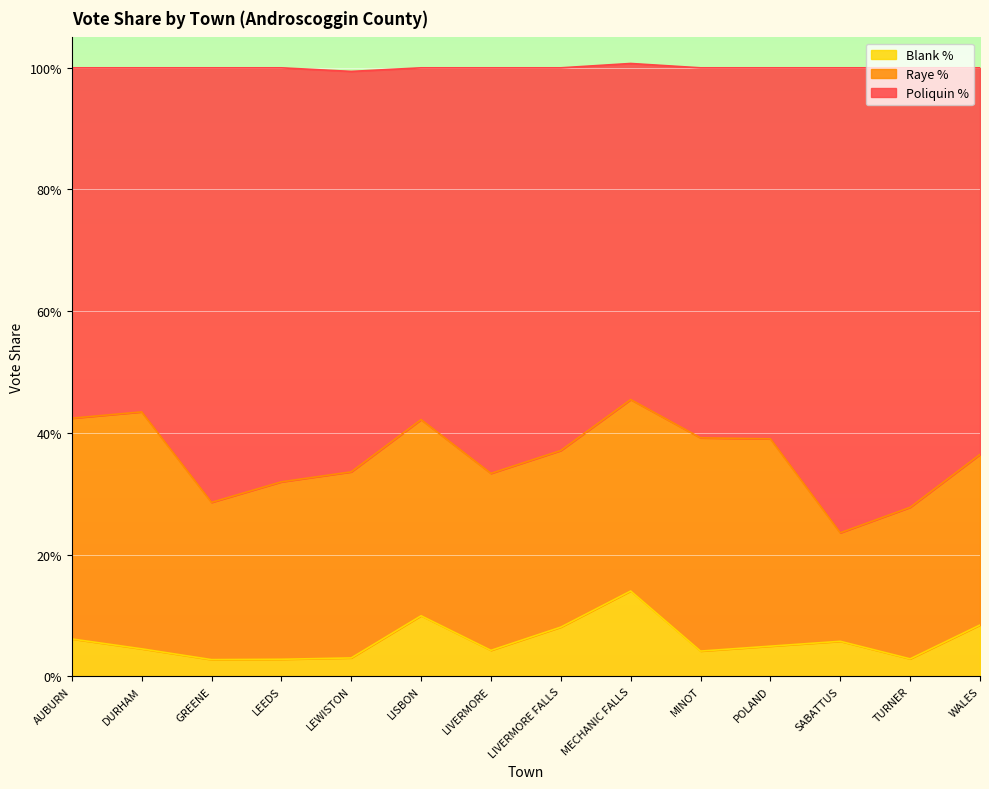

What position from the left is WALES?

14